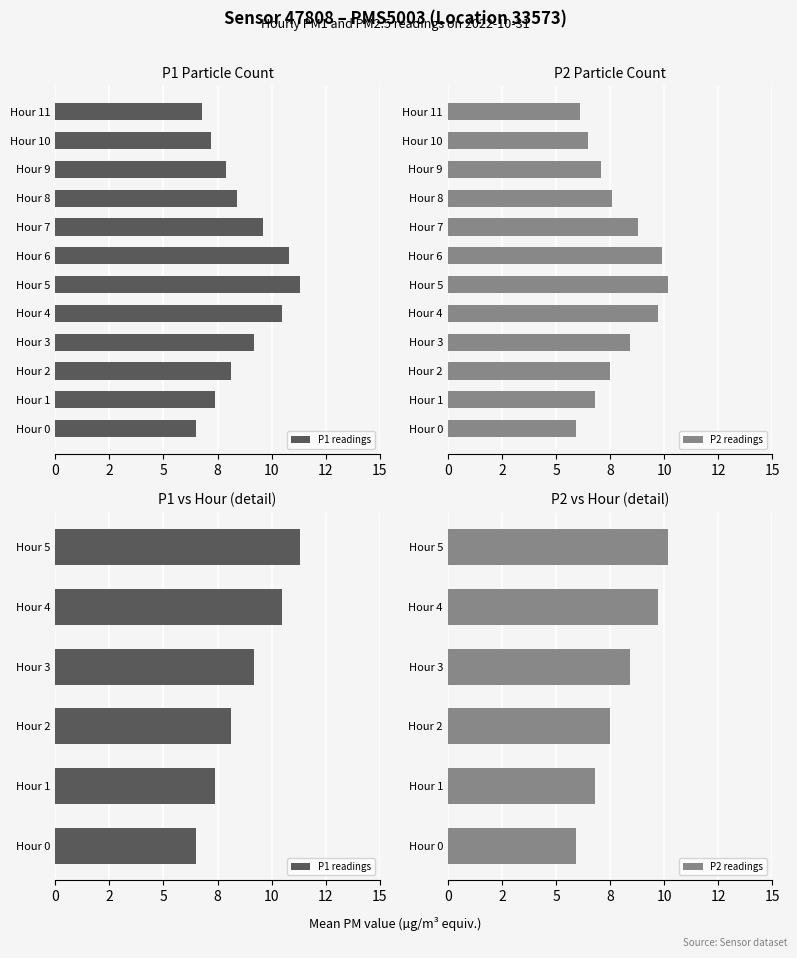

Rank the series by their average value, from lowest to highest.

P2 readings, P1 readings